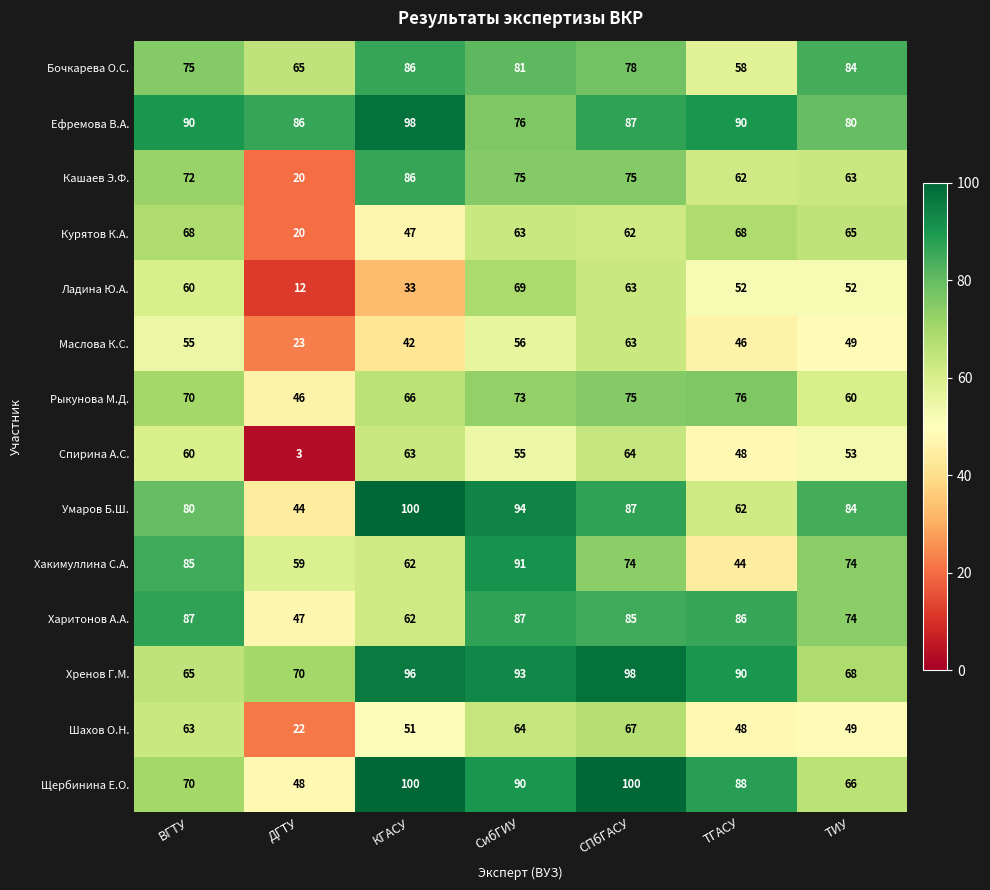

The Курятов К.А. series shows 119 at ТГАСУ. True or false?

False